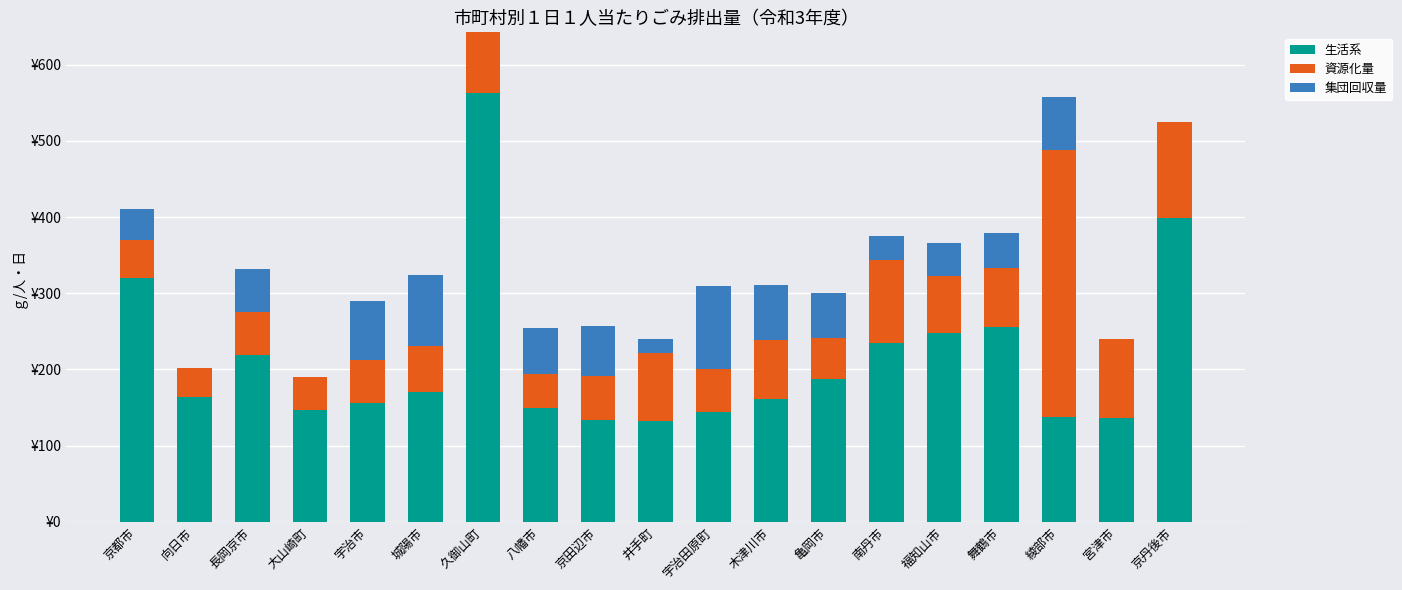

Which series changed the most between 京都市 and 久御山町?

生活系